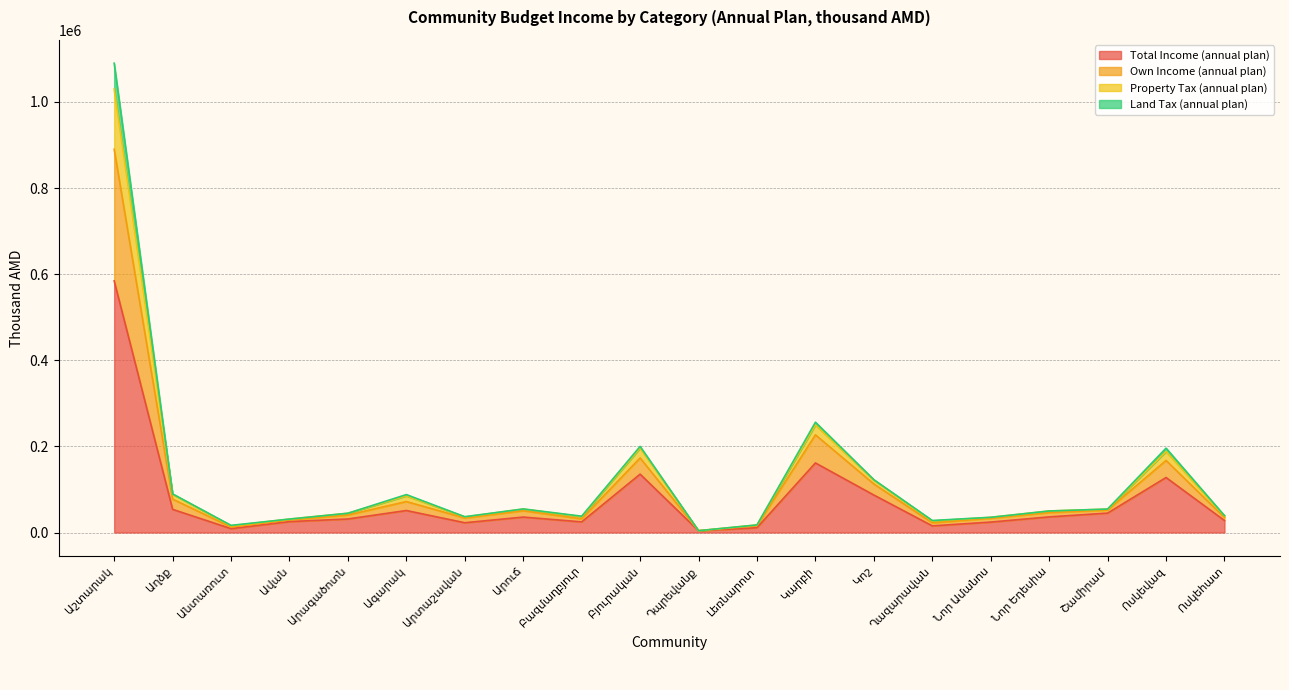

Rank the categories by Land Tax (annual plan) value from highest to lowest.

Աշտարակ, Կարբի, Բյուրական, Ոսկեվազ, Կոշ, Աղձք, Ագարակ, Շամիրամ, Արուճ, Նոր Եդեսիա, Արագածոտն, Ոսկեհատ, Արտաշավան, Նոր Ամանոս, Բազմաղբյուր, Ավան, Ղազարավան, Լեռնարոտ, Անտառուտ, Դպրեվանք